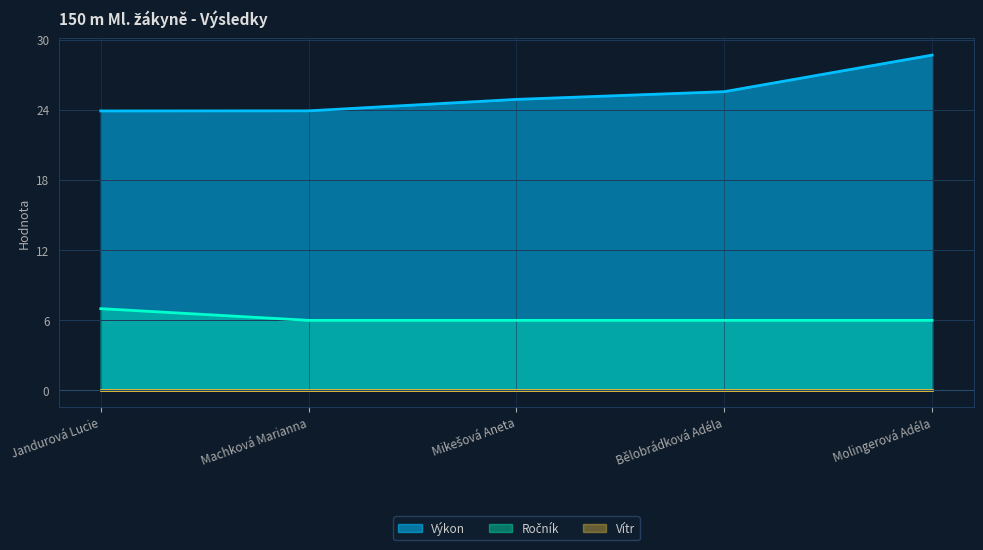

At which category is the sum across all series the highest?

Molingerová Adéla